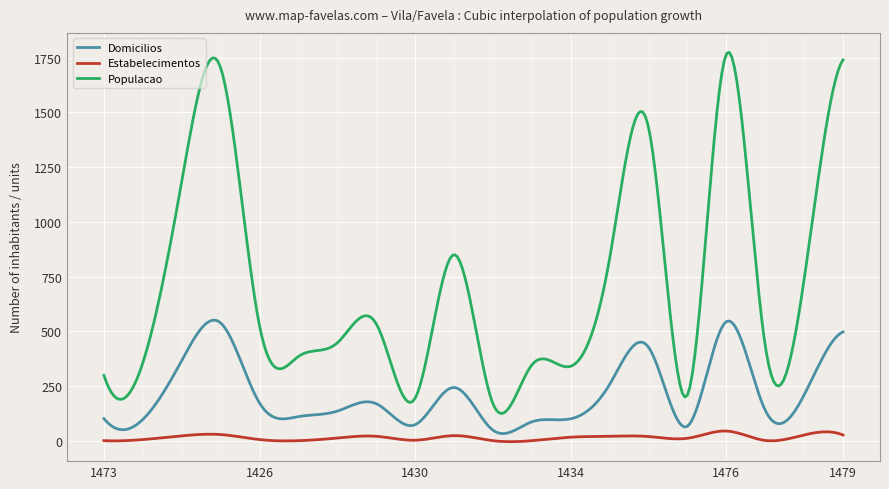

List the series in order of their peak value, highest first.

Populacao, Domicilios, Estabelecimentos